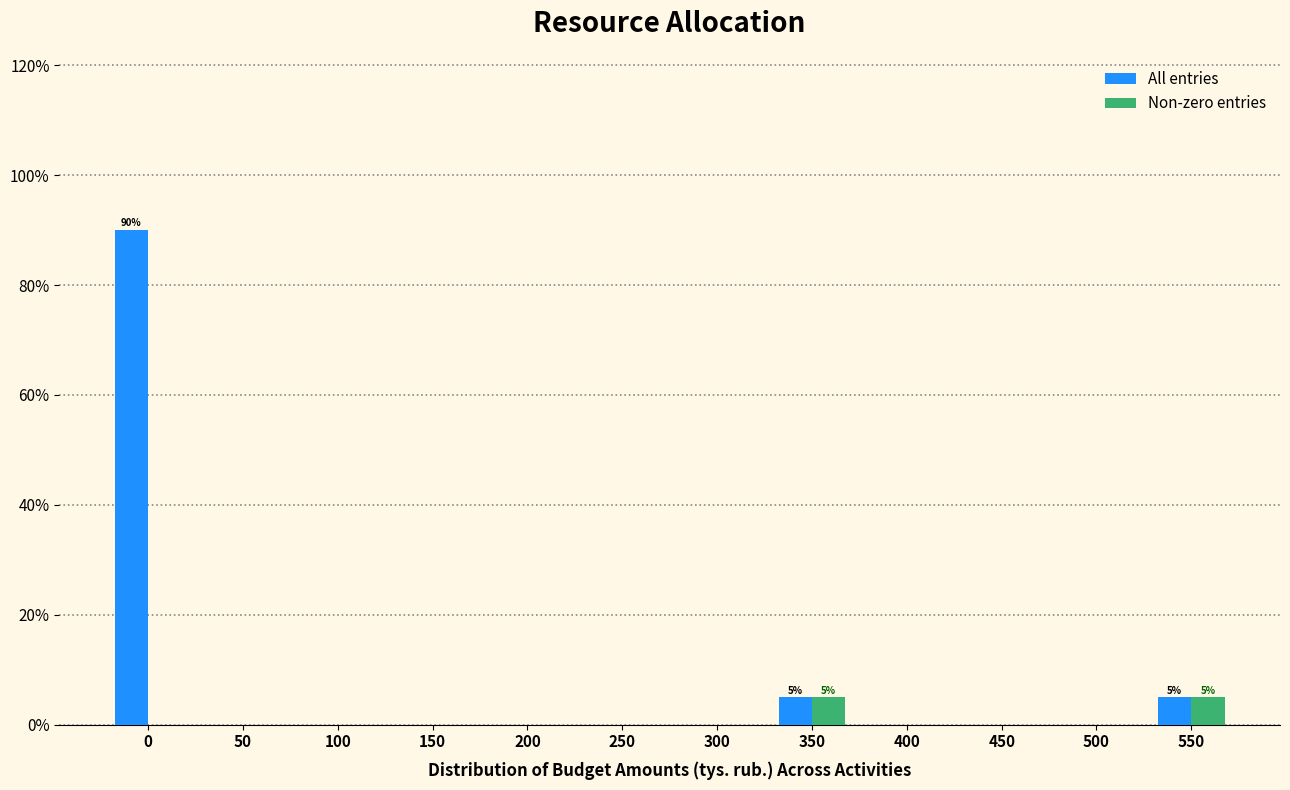

Reading left to right, list all the values displayed in this chart.

All entries: 0=90	50=0	100=0	150=0	200=0	250=0	300=0	350=5	400=0	450=0	500=0	550=5
Non-zero entries: 0=0	50=0	100=0	150=0	200=0	250=0	300=0	350=5	400=0	450=0	500=0	550=5